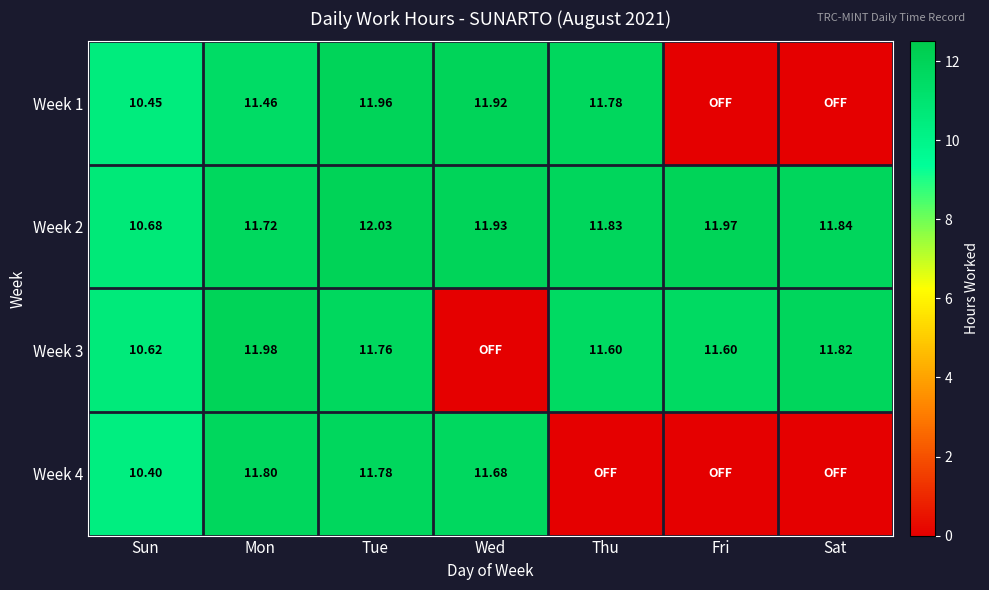

The Week 2 series shows 12.0 at Tue. True or false?

True